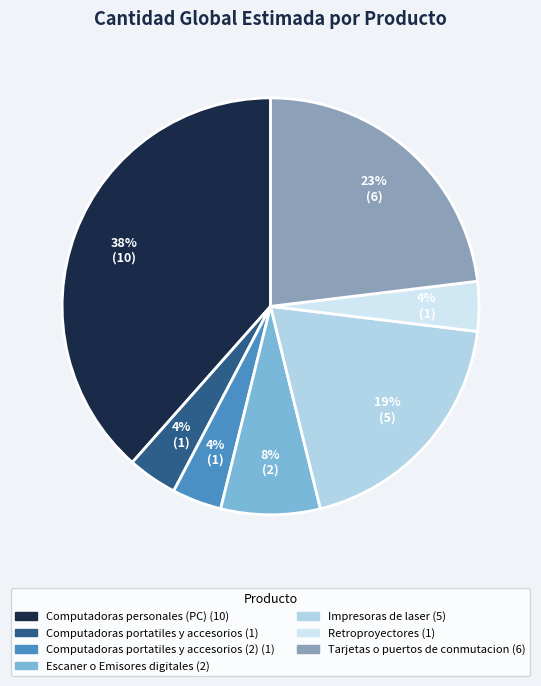

Count the number of slices in the pie.

7